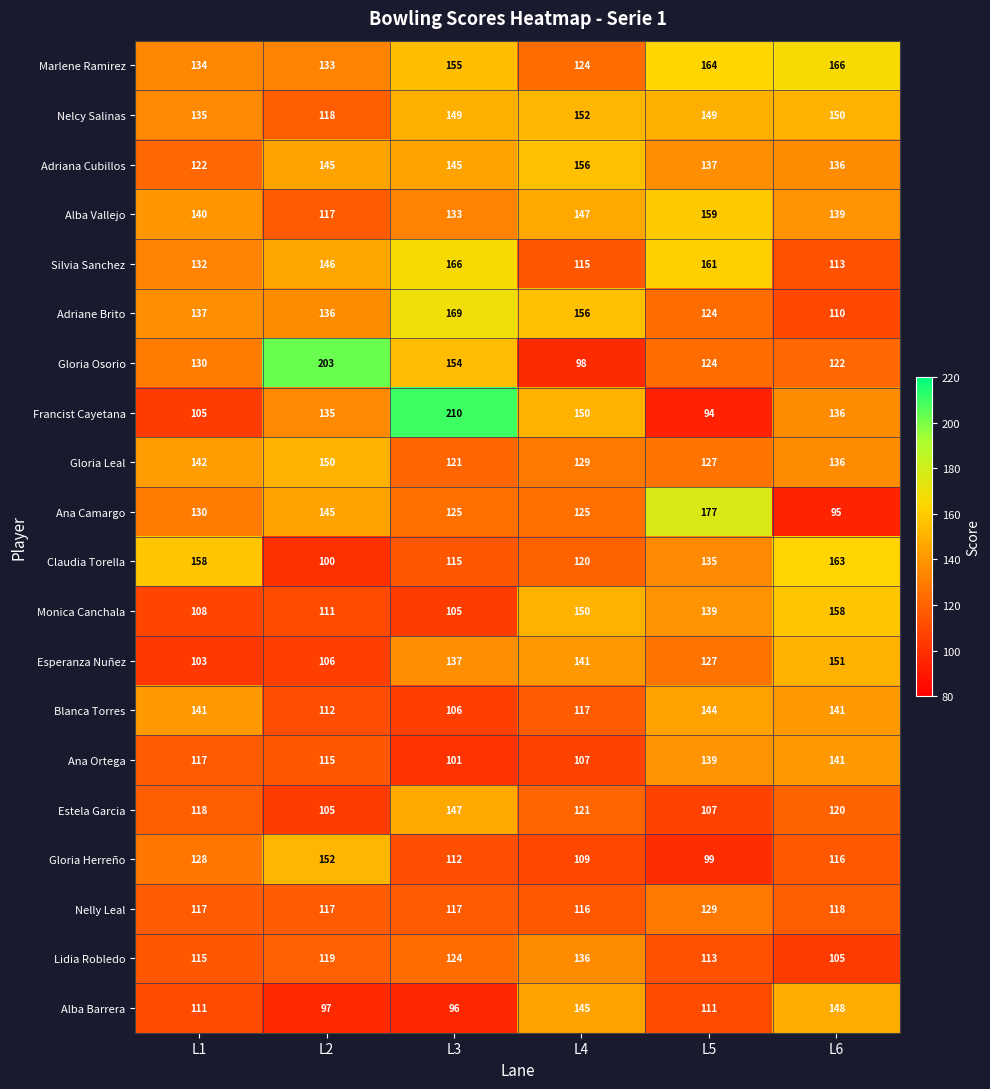

Which series has the largest range (max minus min)?

Francist Cayetana